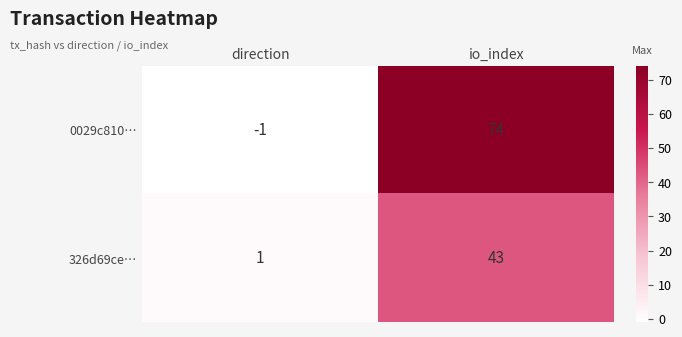

Reading right to left, list all the values displayed in this chart.

0029c810…: 74	-1
326d69ce…: 43	1